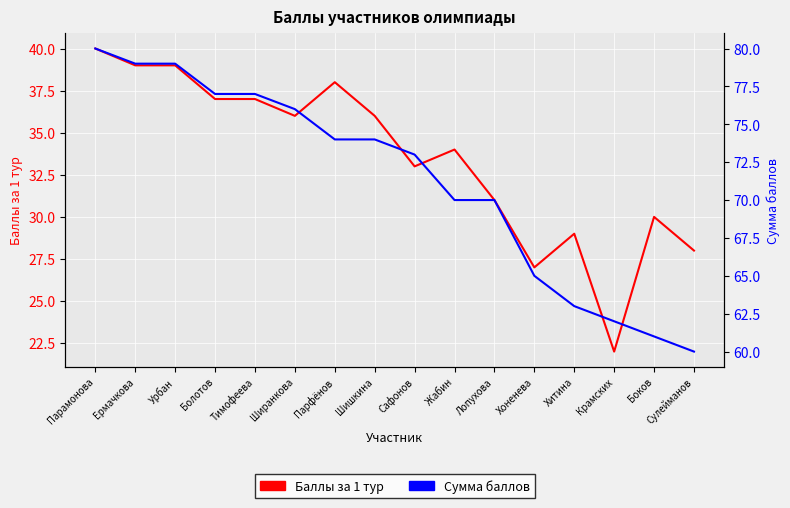

True or false: Сумма баллов has more than 1 points higher than both neighbors.

False